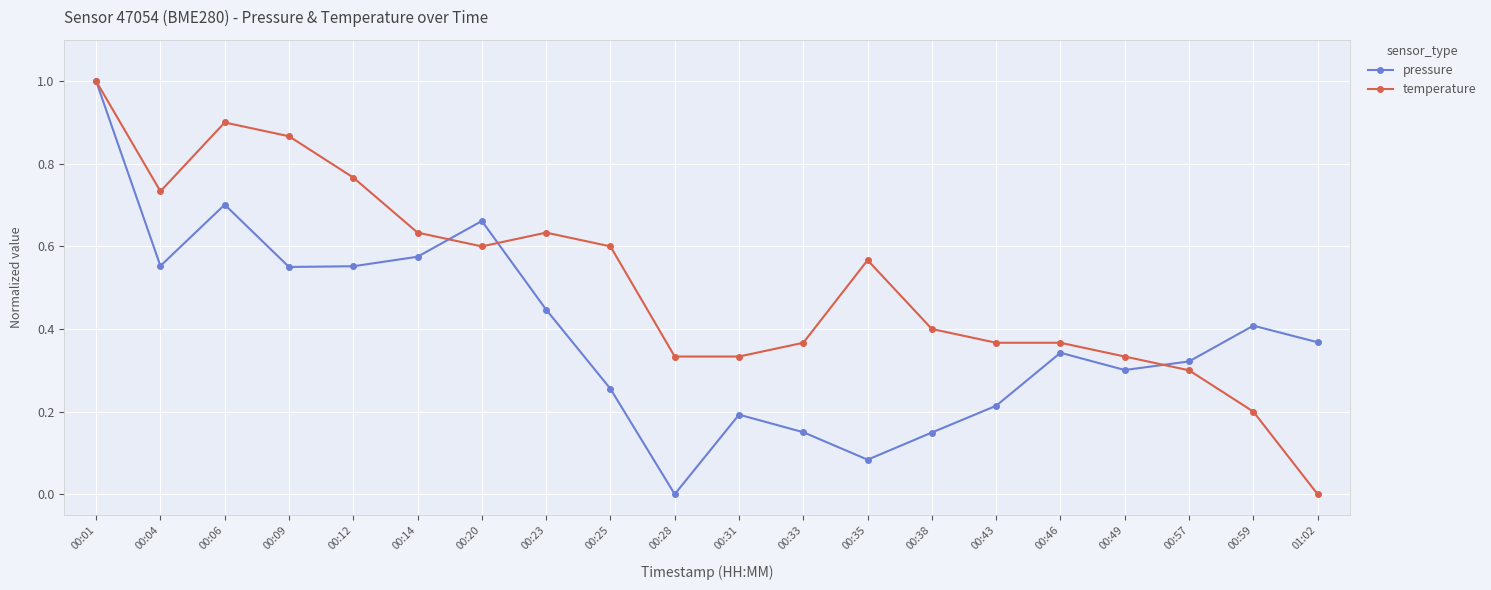

At which category does temperature reach its first local valley?

00:04